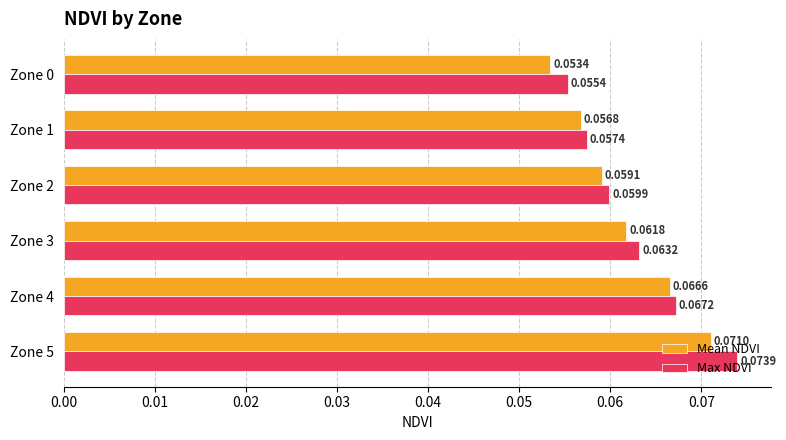

How many Mean NDVI values are between 0 and 1?

6